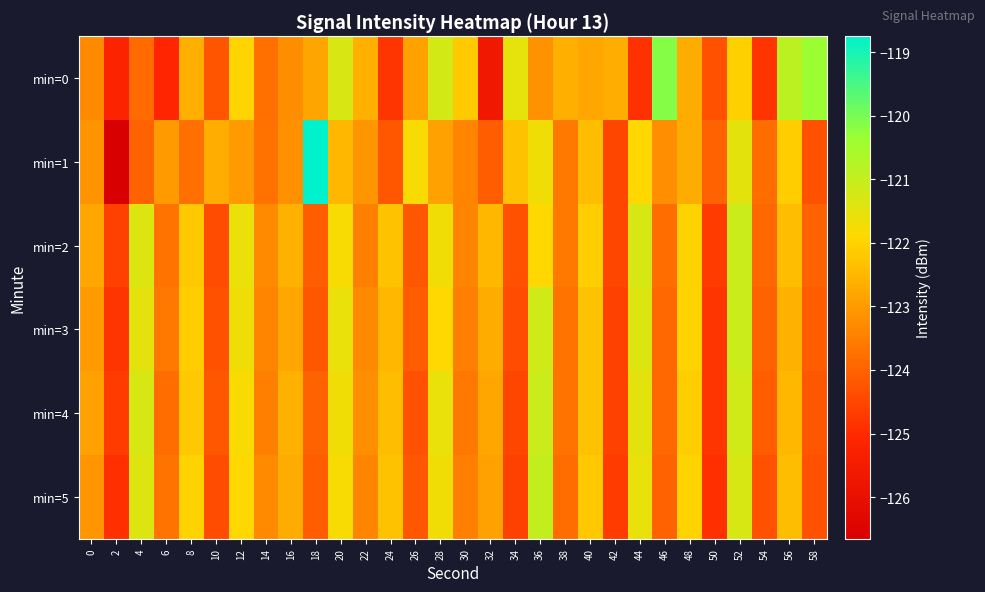

Rank the series at 58 from highest to lowest value.

min=0, min=2, min=3, min=4, min=1, min=5